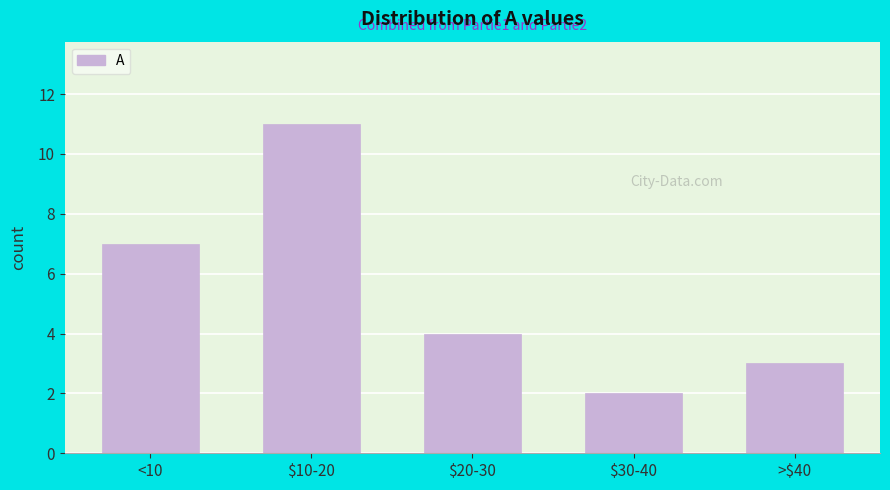

Reading left to right, what are all the values shown in this chart?

7	11	4	2	3